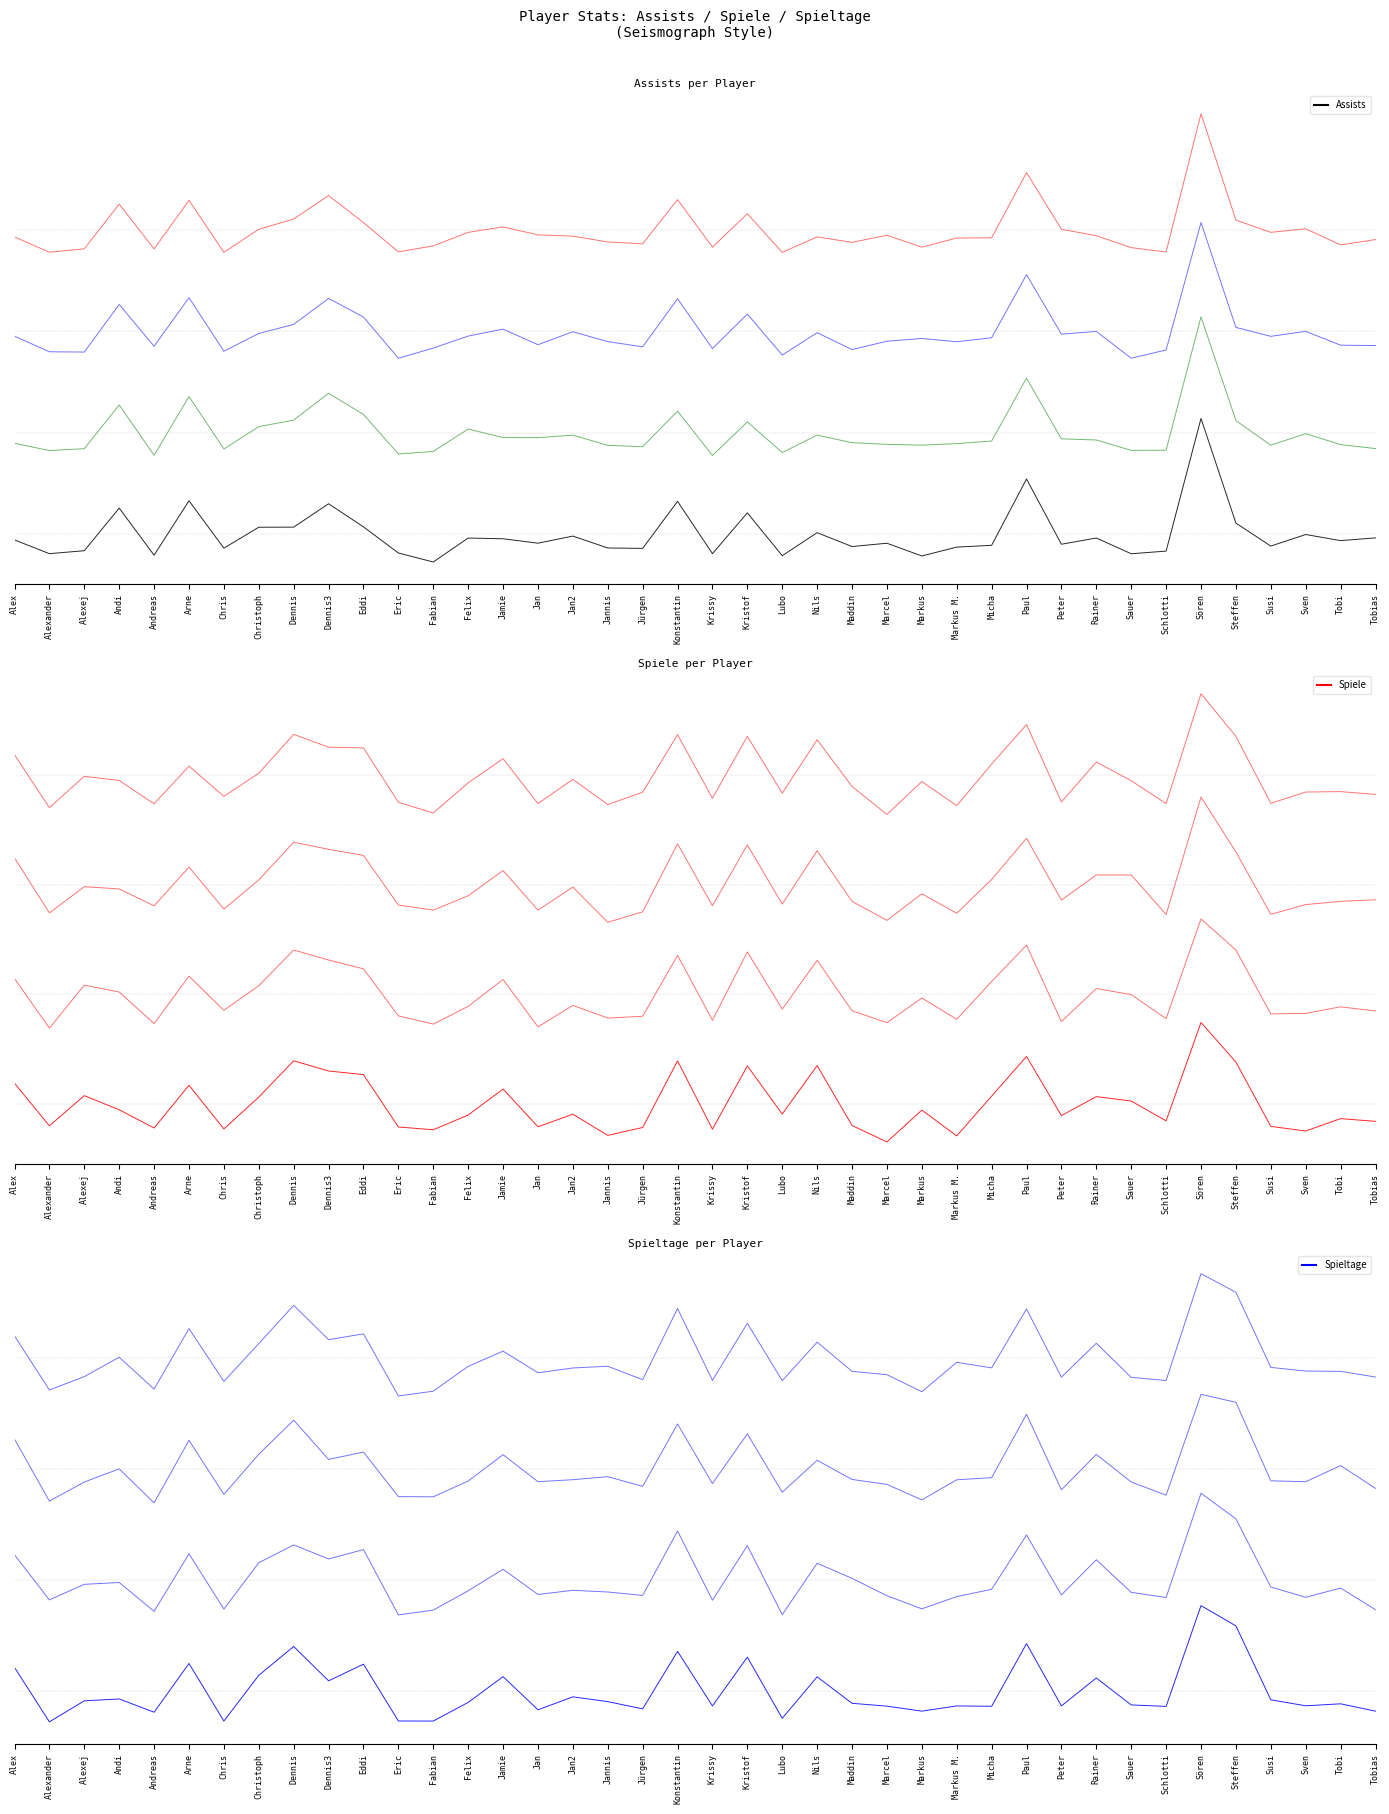

What is the maximum value shown in the chart?

4.6